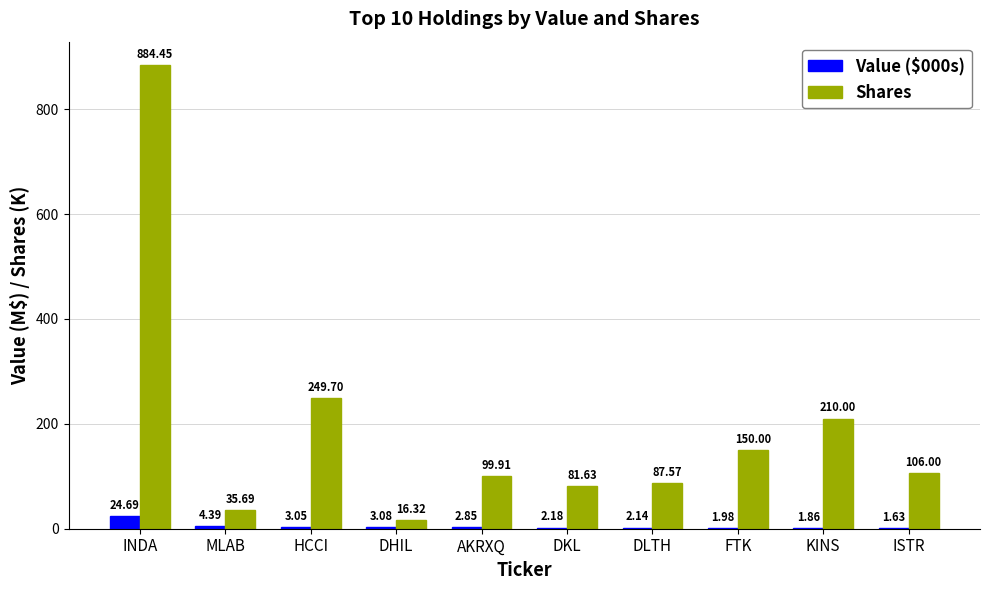

Which series changed the most between MLAB and DKL?

Shares